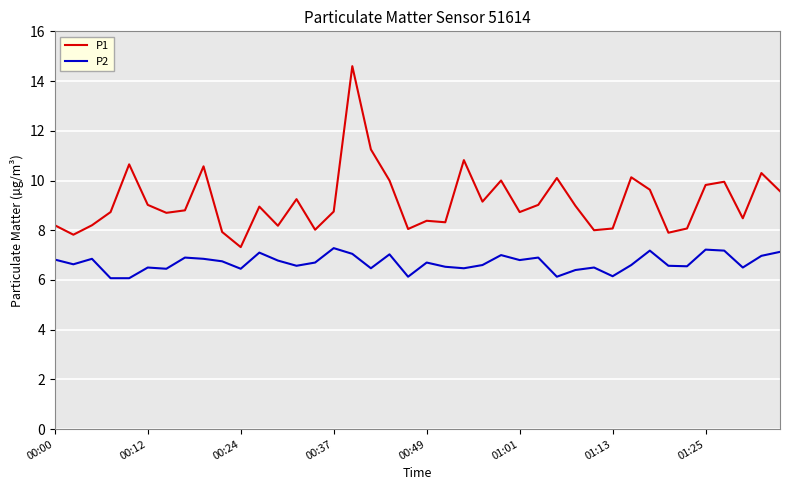

List the series in order of their peak value, highest first.

P1, P2